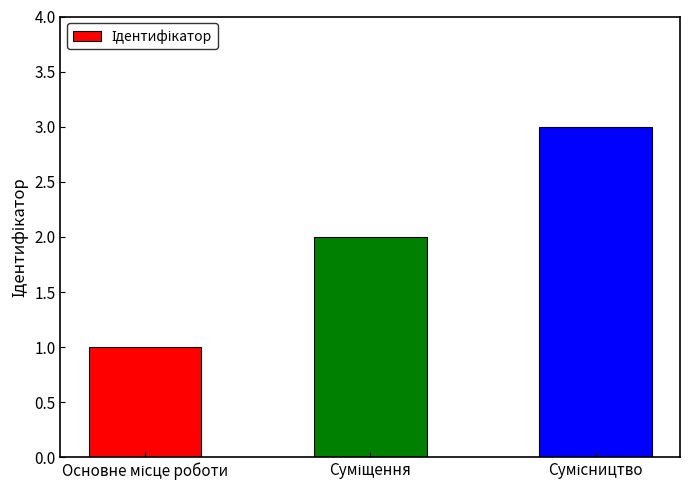

What is the minimum value shown in the chart?

1